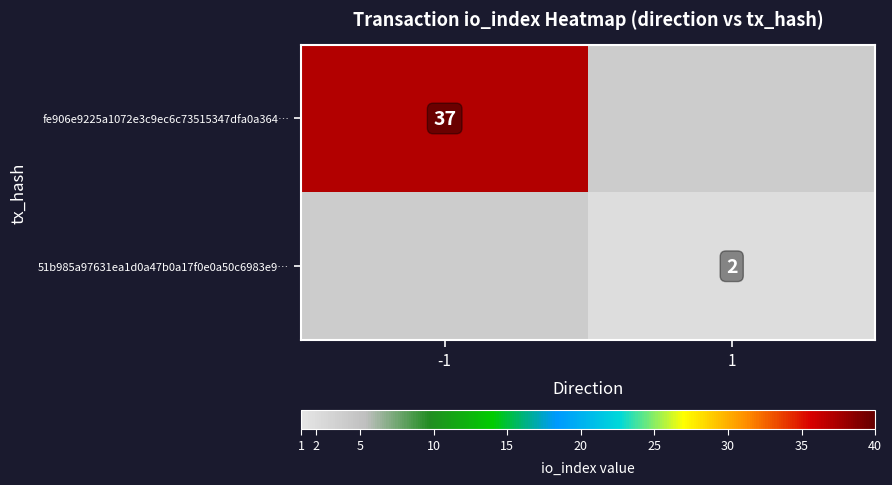

How many categories are shown in the chart?

2